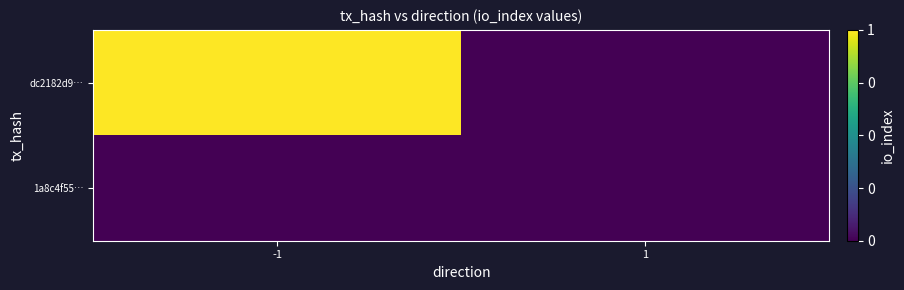

What is the total value across all series at -1?

1